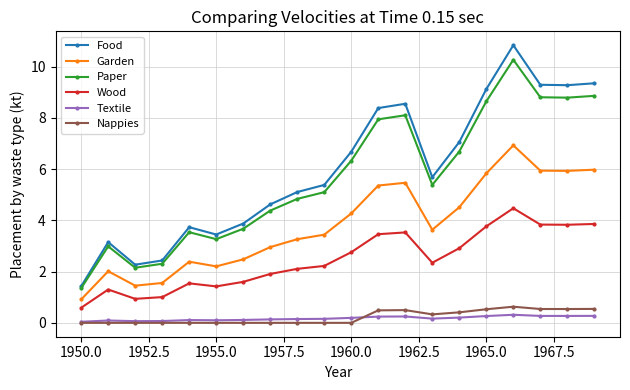

Which series has the widest spread of values?

Food